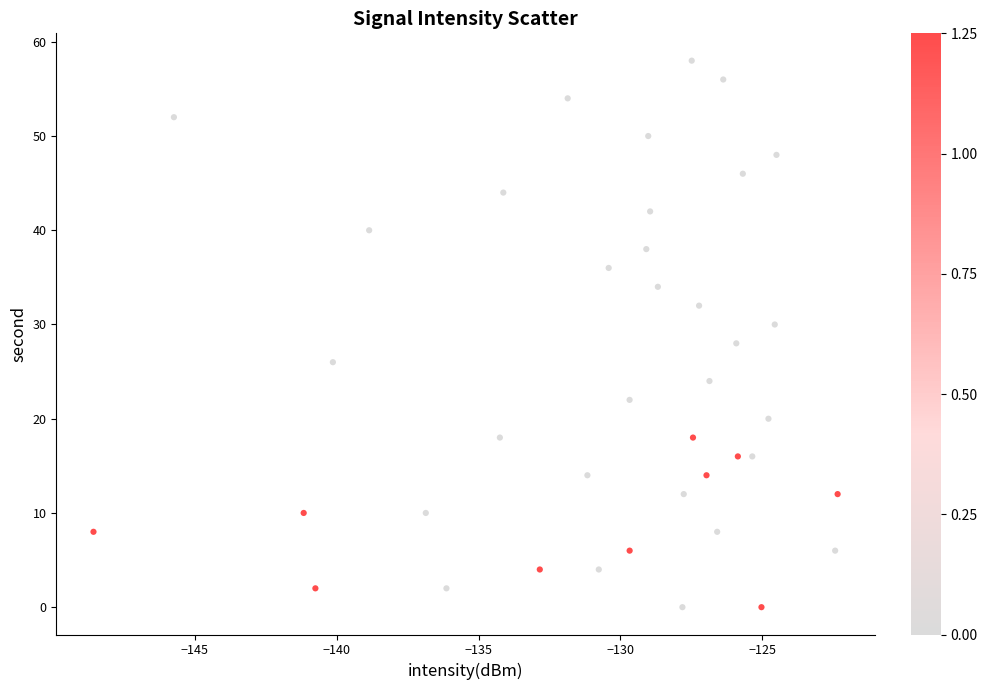

What is the range of Y values (max minus min)?

58